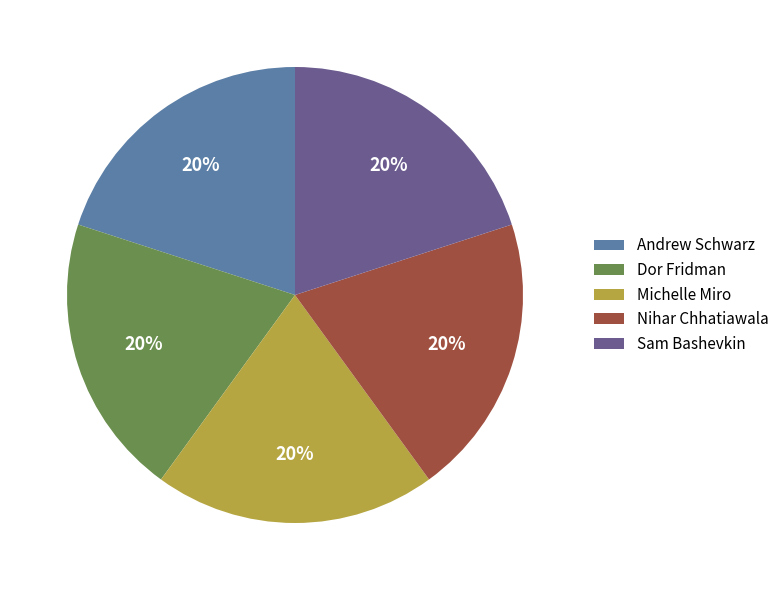

To the nearest percent, what is the average slice percentage?

20%